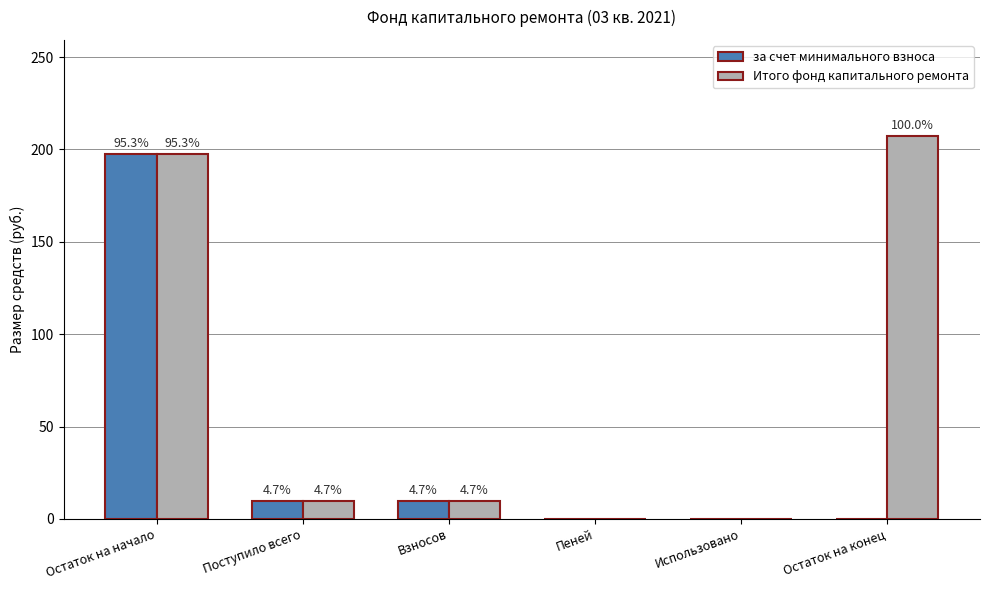

List the series in order of their peak value, lowest first.

за счет минимального взноса, Итого фонд капитального ремонта